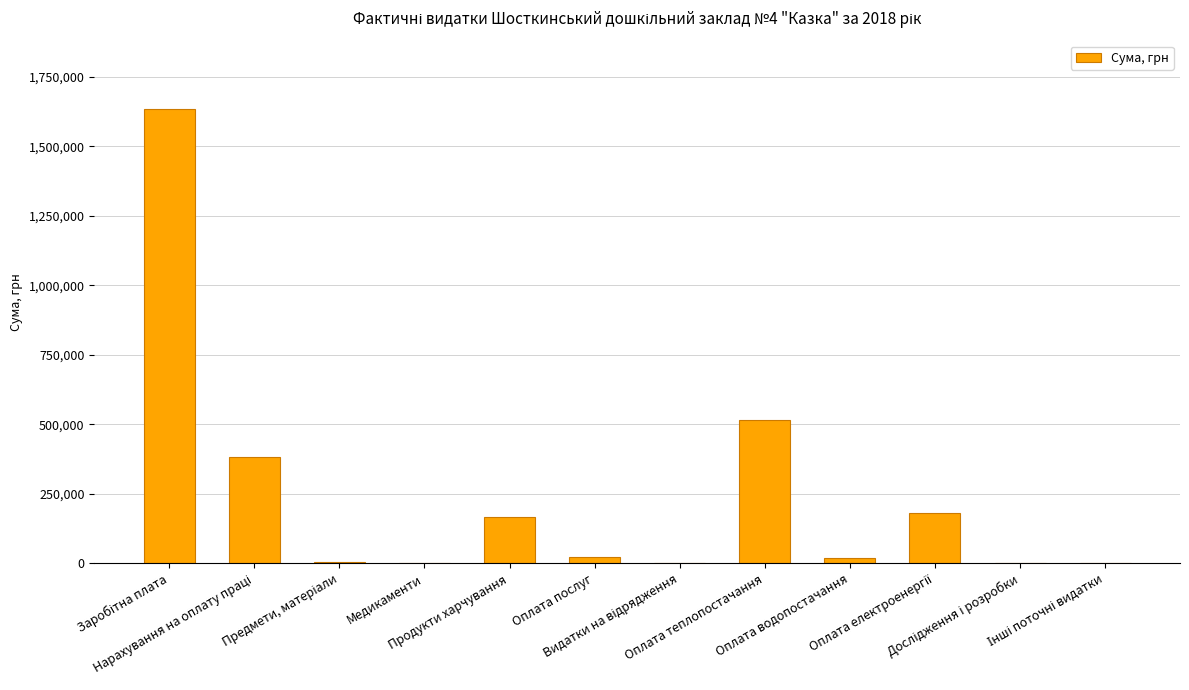

What is the sum of all values?

2930356.4